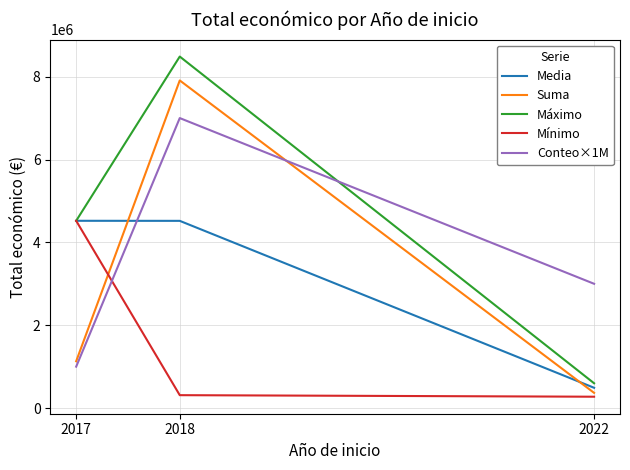

What is the sum of all Media values?

9529482.3